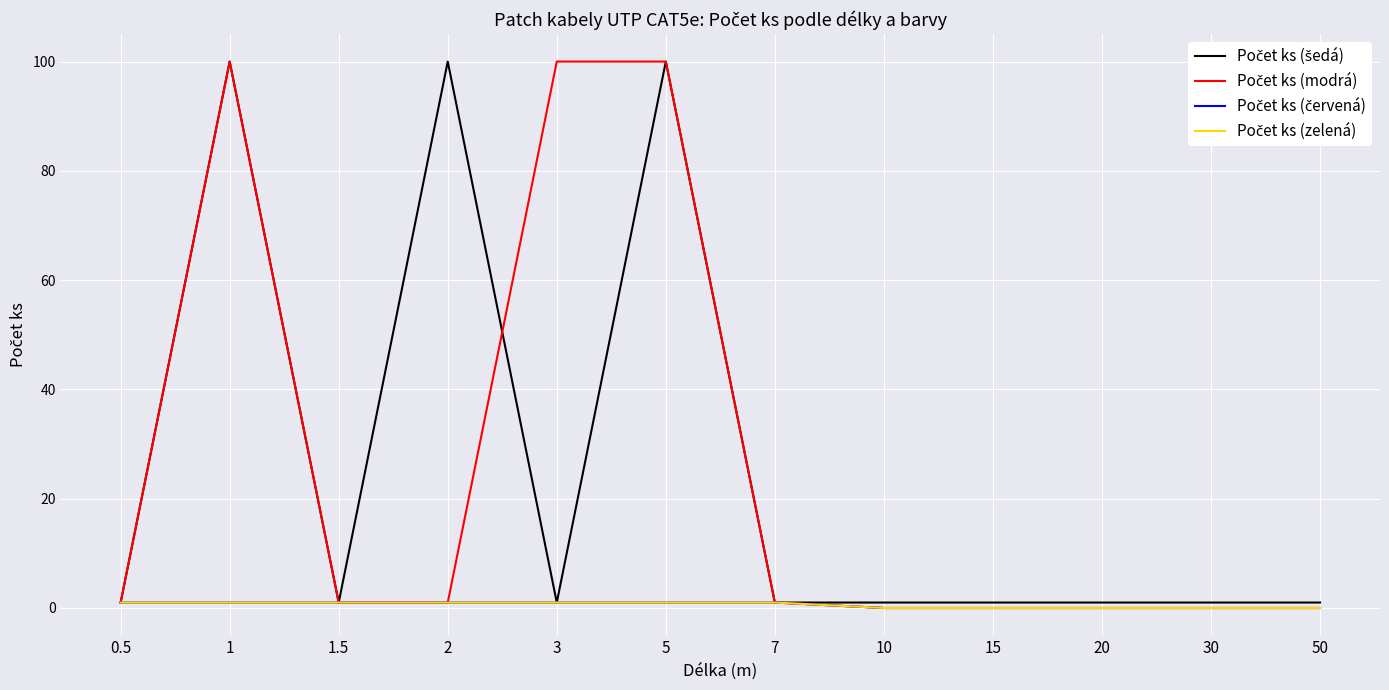

What is the maximum value shown in the chart?

100